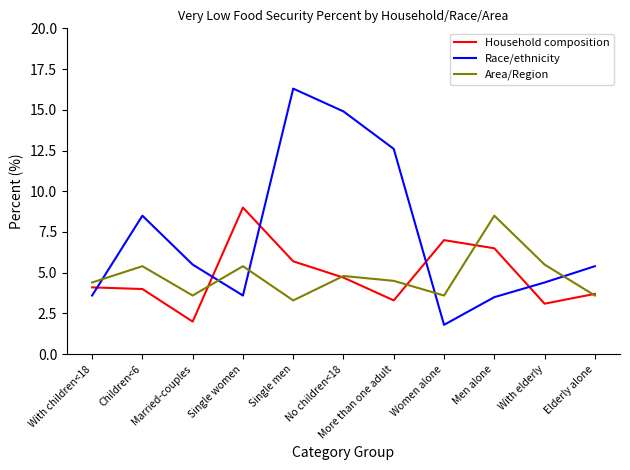

What is the difference between the highest and lowest values at Single women?

5.4